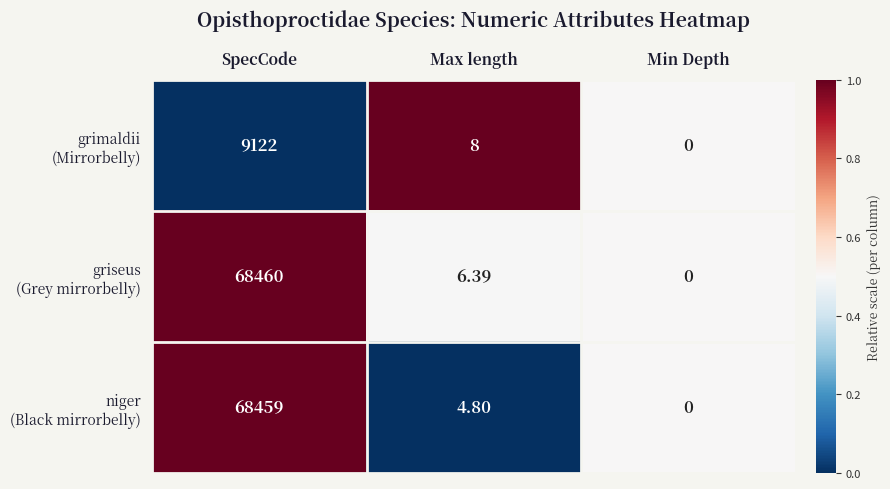

Count the number of categories in the chart.

3